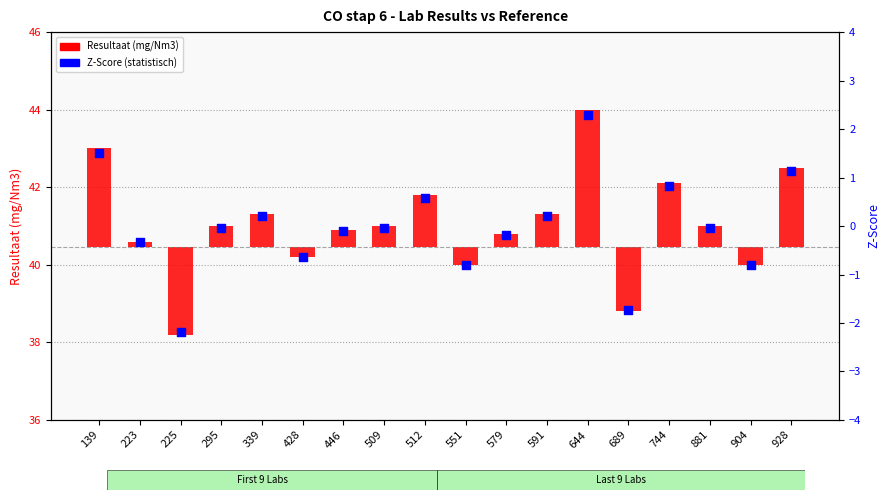

At which category is the sum across all series the highest?

644